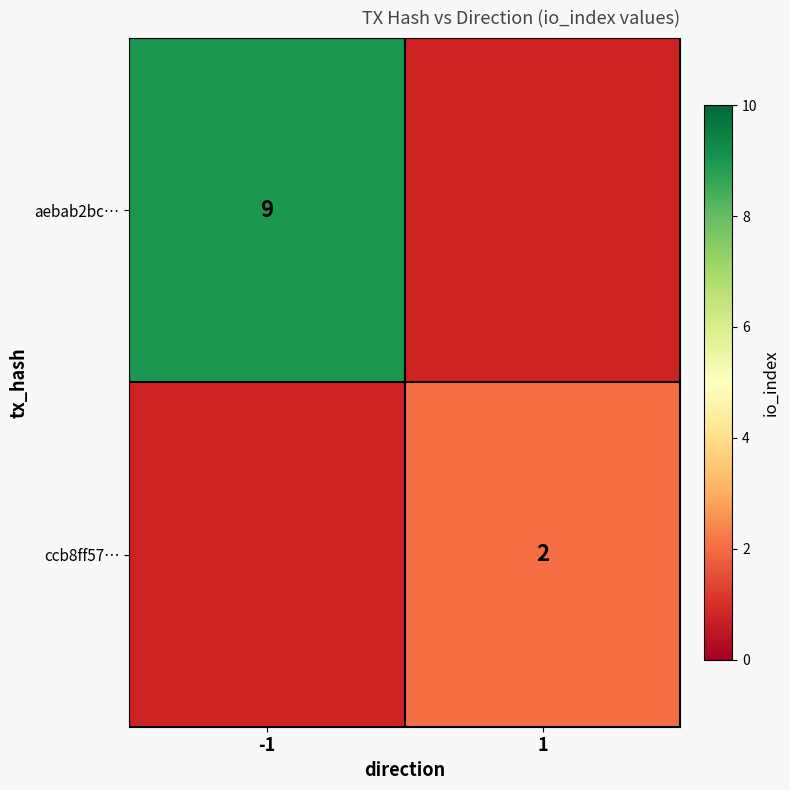

The value of ccb8ff57… at 1 is 3. True or false?

False